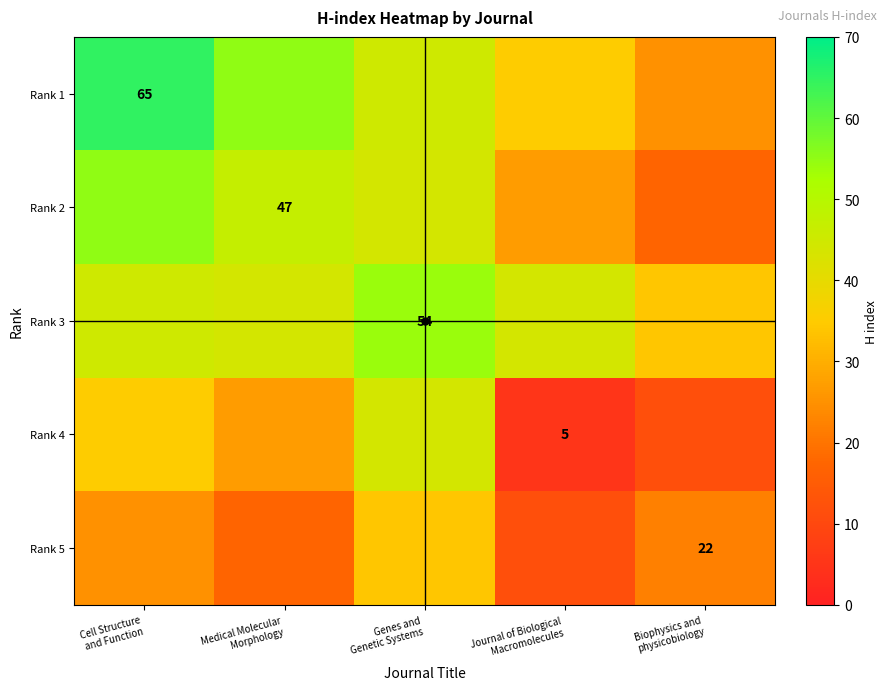

Which label corresponds to the smallest value in the chart?

Journal of Biological
Macromolecules